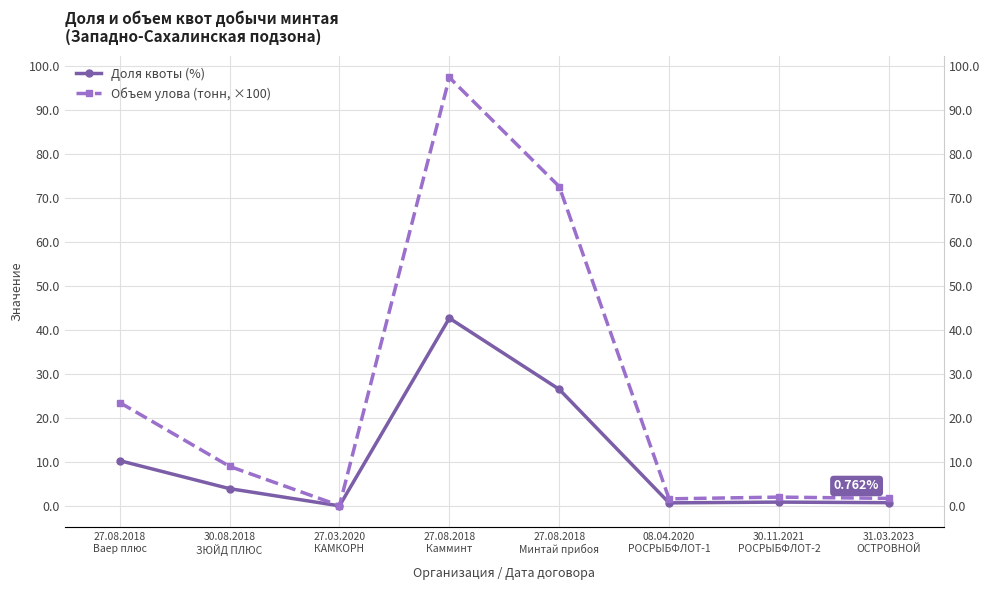

At which category does the chart reach its minimum across all series?

27.03.2020
КАМКОРН